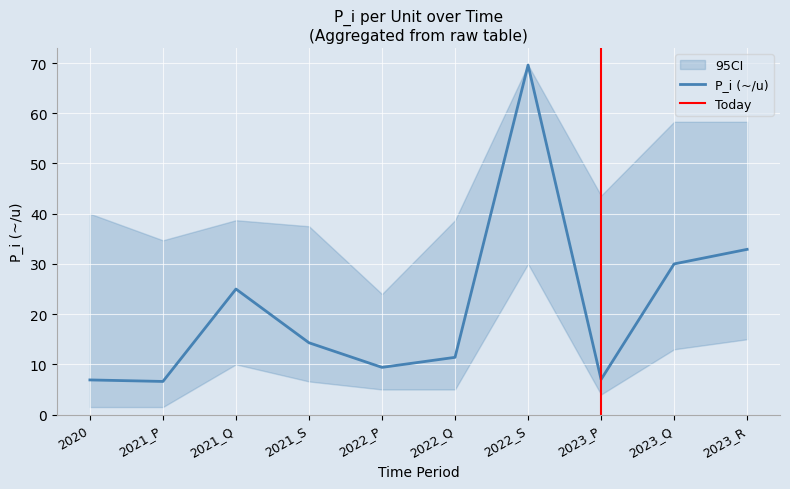

Reading left to right, transcribe all the data shown in this chart.

P_i_per_u: 6.9	6.6	25.0	14.3	9.4	11.4	69.6	7.0	30.0	32.9
lower_ci: 1.5	1.5	10.0	6.6	5.0	5.0	30.0	4.0	13.0	15.0
upper_ci: 40.0	34.7	38.7	37.5	24.0	38.7	69.6	43.6	58.3	58.3